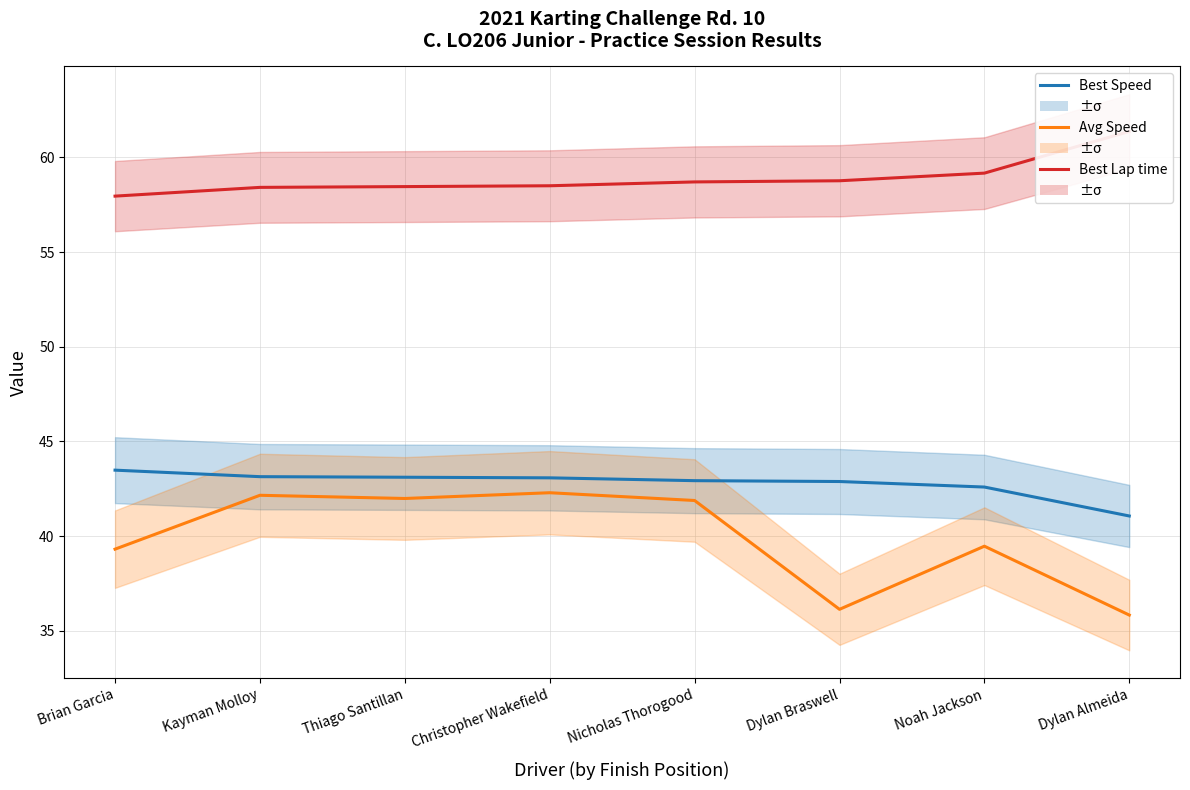

Rank the series by their maximum value, from lowest to highest.

Average Speed, Best Speed, Best Lap time